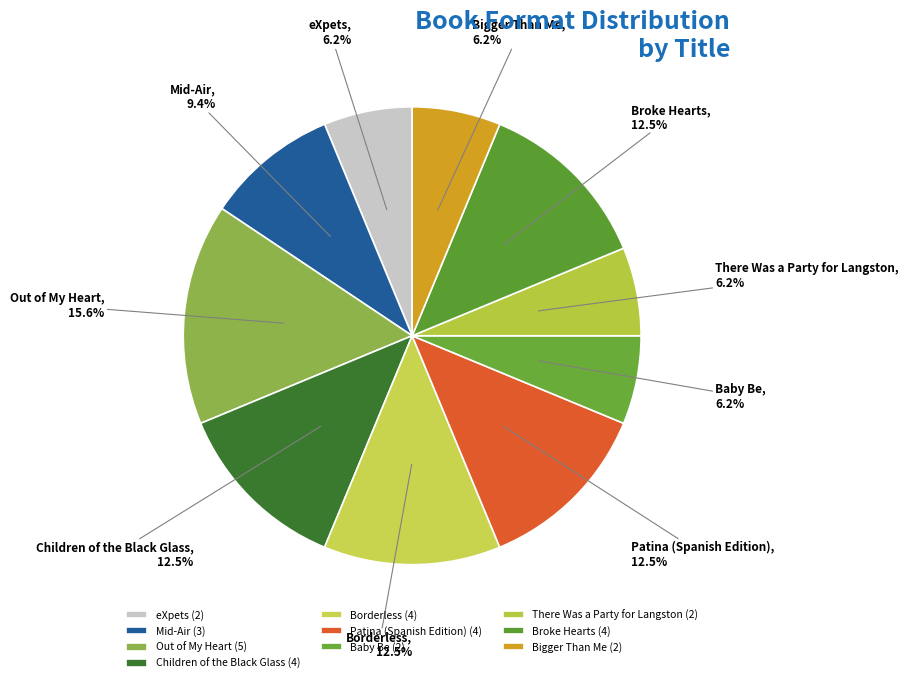

To the nearest percent, what percentage of the pie is Bigger Than Me?

6%